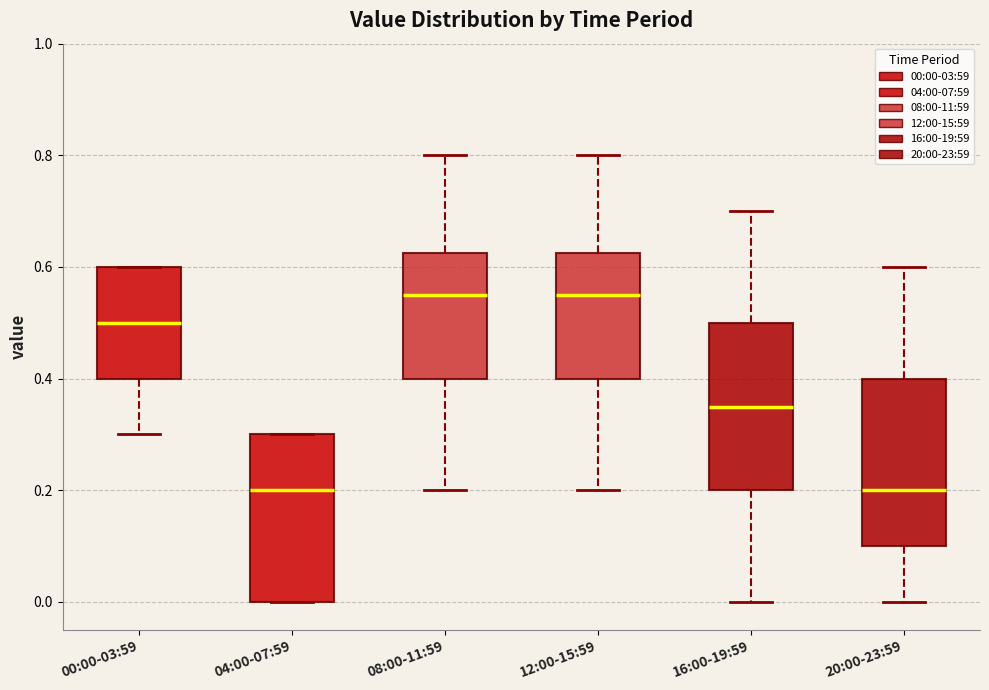

Where is the upper edge of the box for 04:00-07:59 on the y-axis? The values are not printed on the chart, so give them approximately, as read against the axis.

0.30